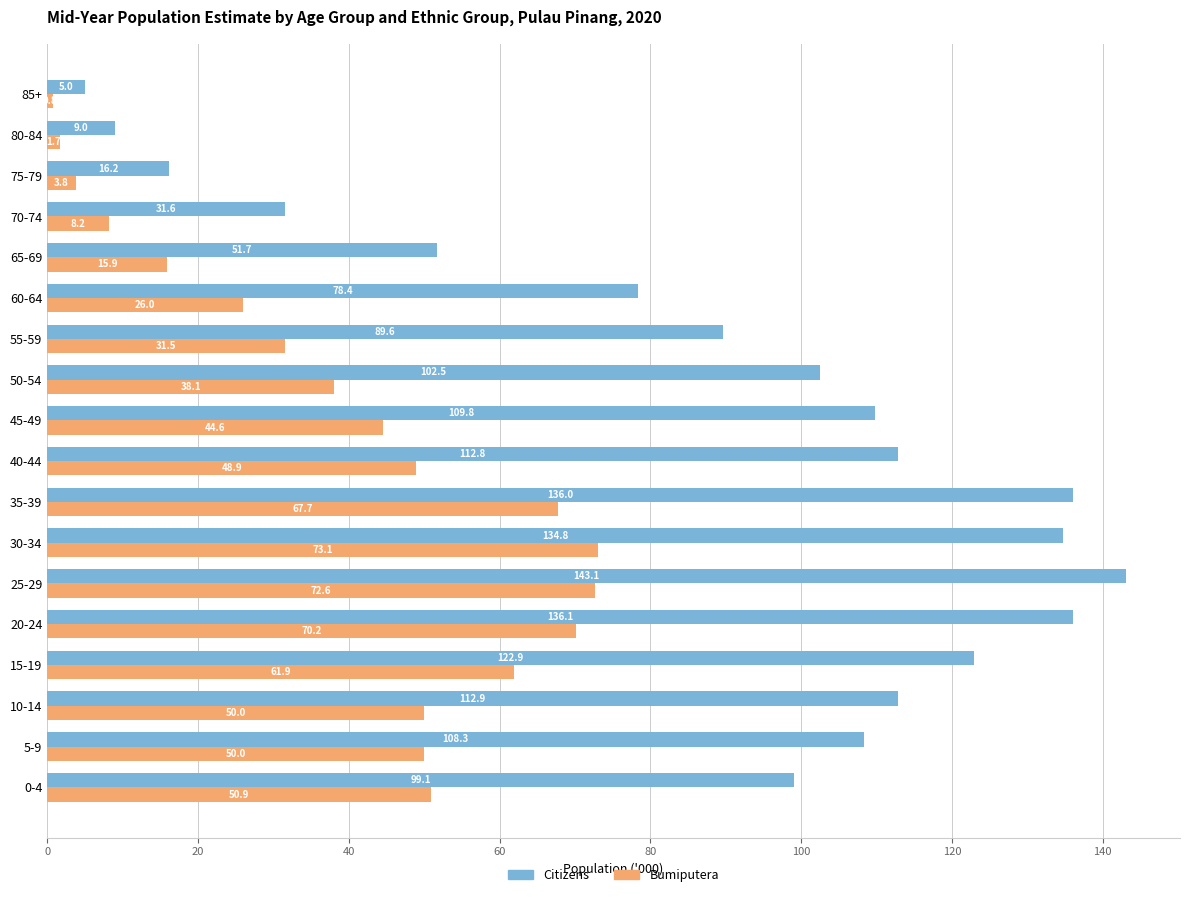

Is it true that Citizens equals 31.6 at 70-74?

True